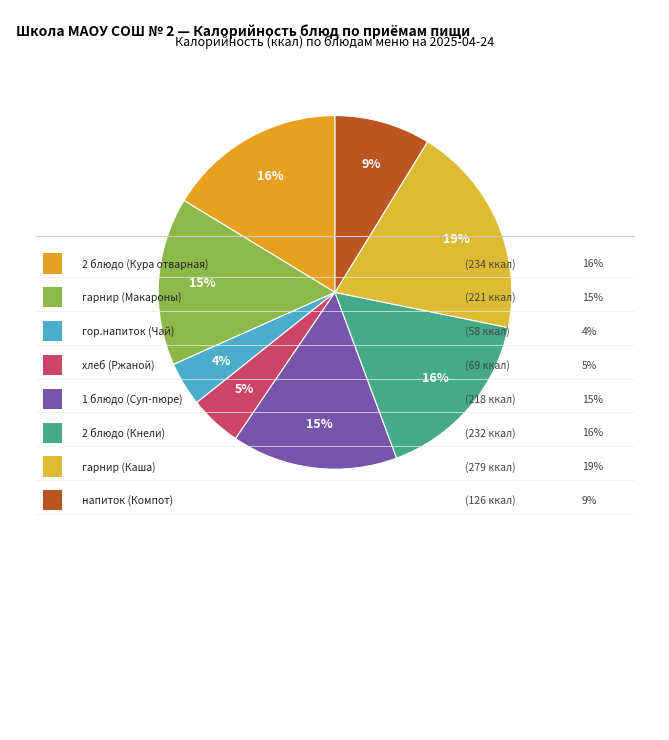

Count the number of slices in the pie.

8